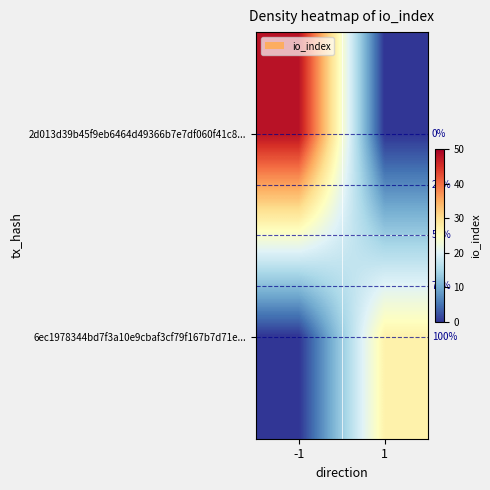

Which has a higher value, -1 or 1?

-1